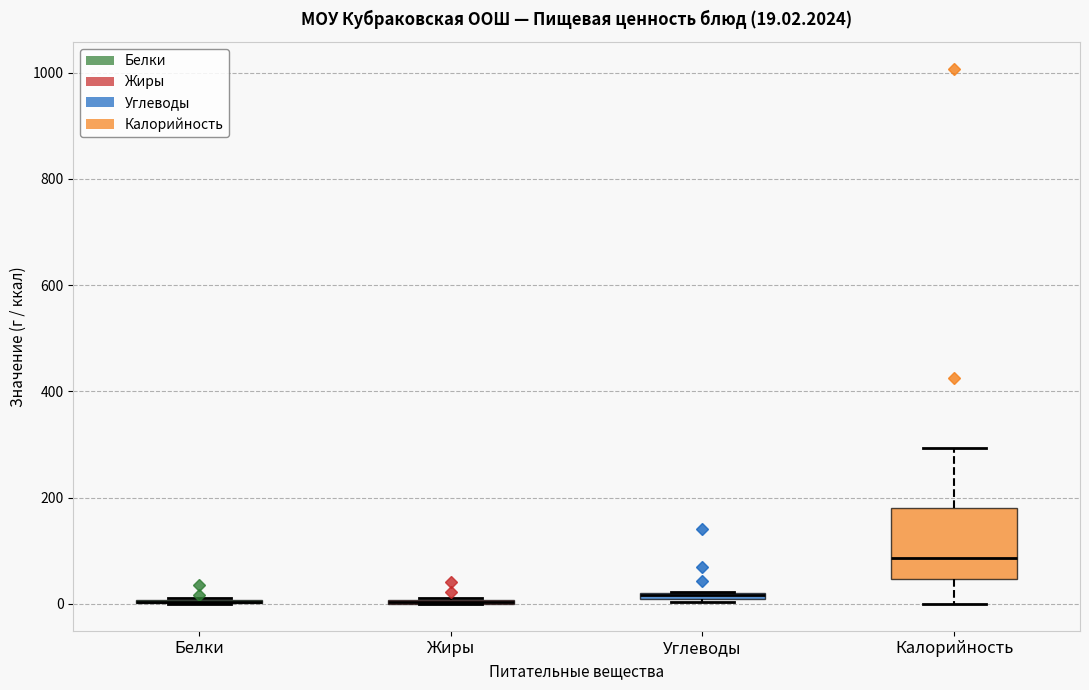

Which box is the tallest, from its lower edge to its upper edge?

Калорийность